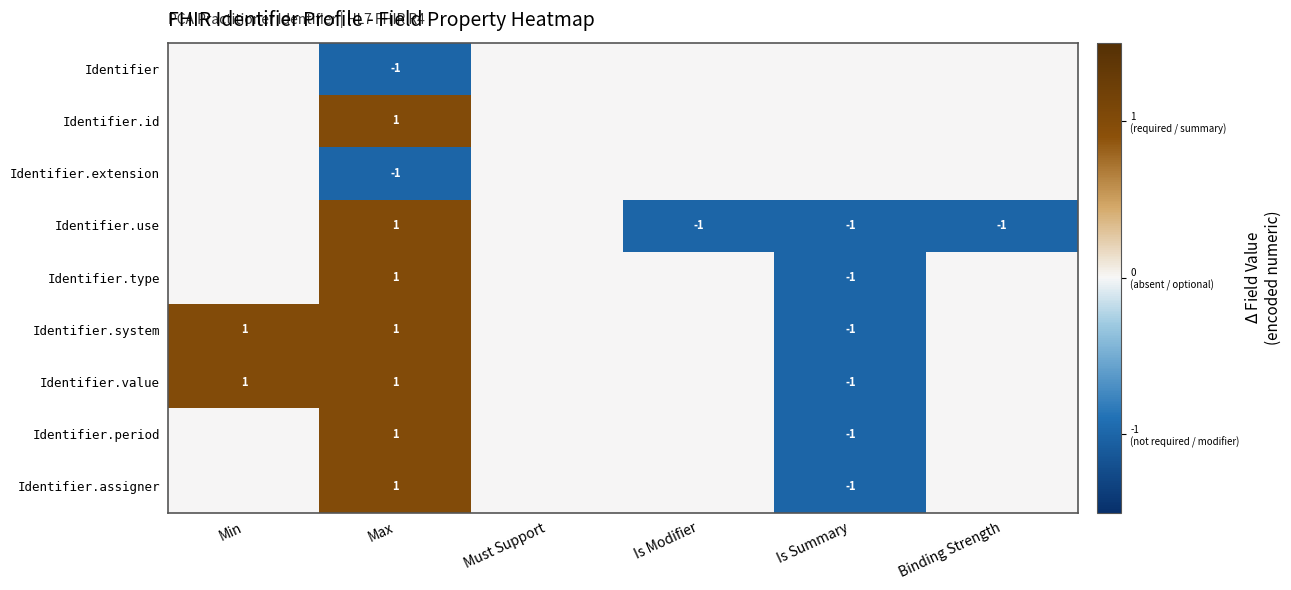

What is the greatest value displayed?

1